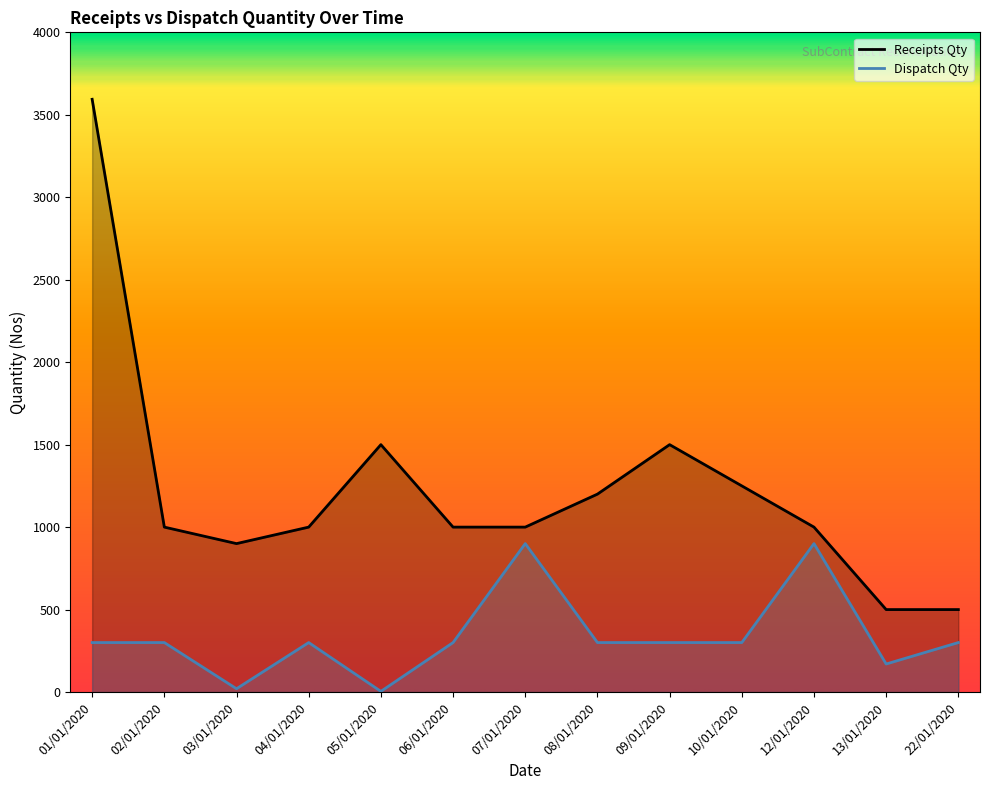

In Dispatch Qty, how many points are higher than both neighbors (excluding endpoints)?

3